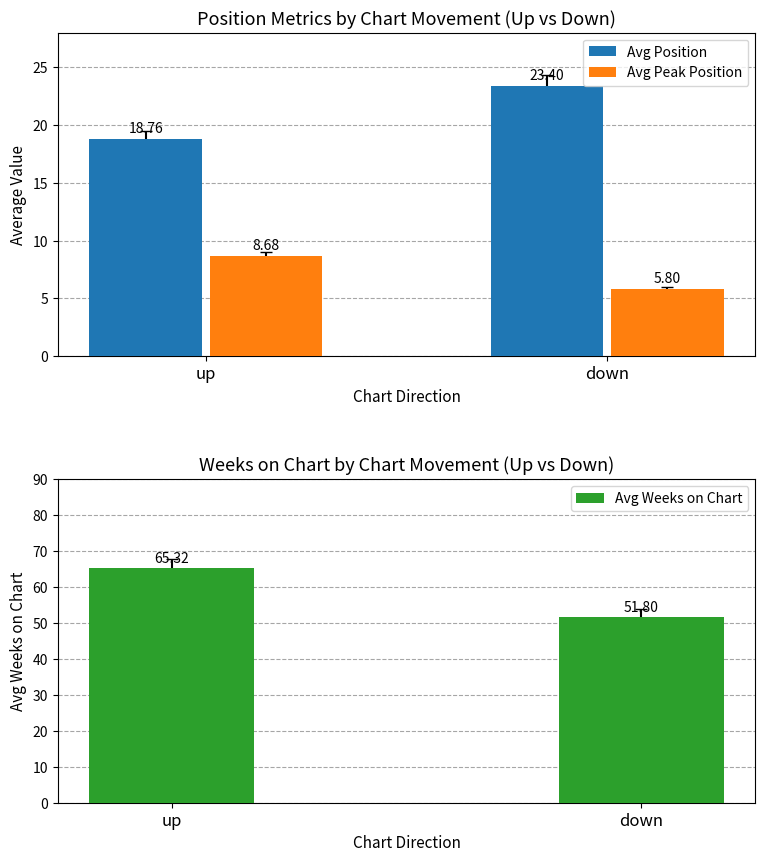

What is the total value across all series at up?

92.8